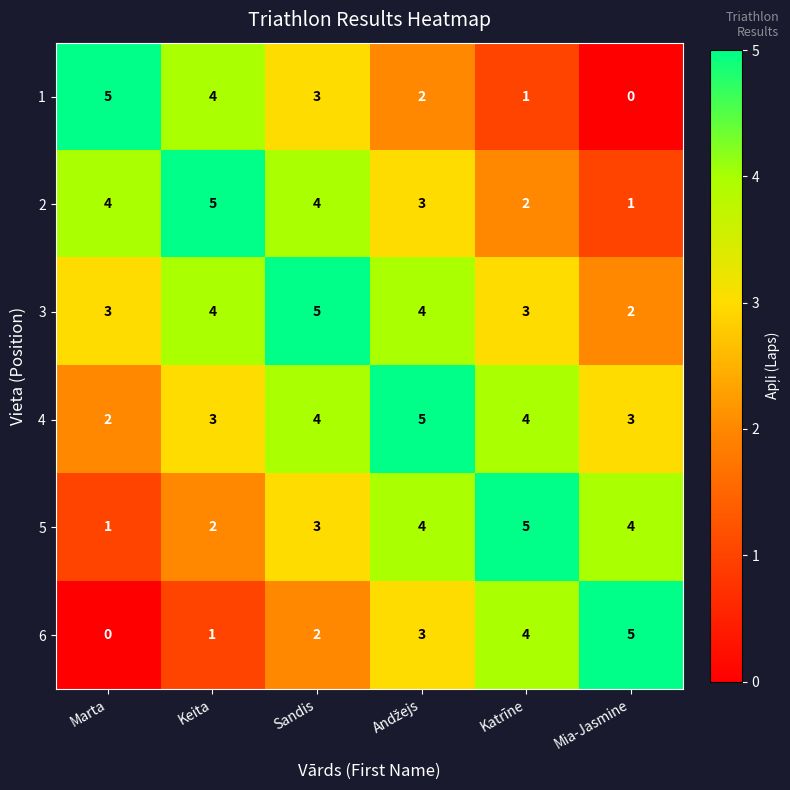

At Mia-Jasmine, list the series in order from largest to smallest.

6, 5, 4, 3, 2, 1